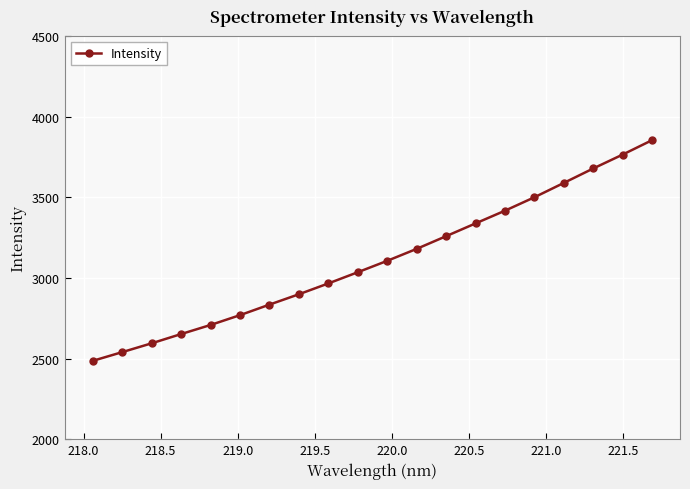

What is the minimum value shown in the chart?

2485.9